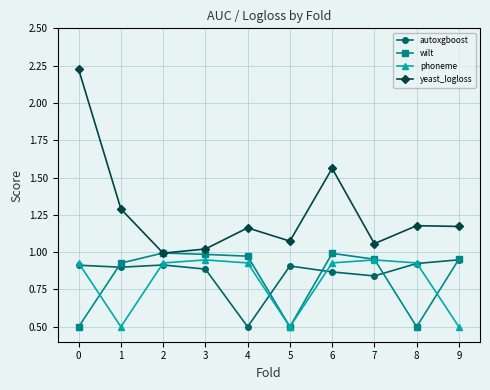

True or false: autoxgboost and yeast_logloss intersect in this chart.

False